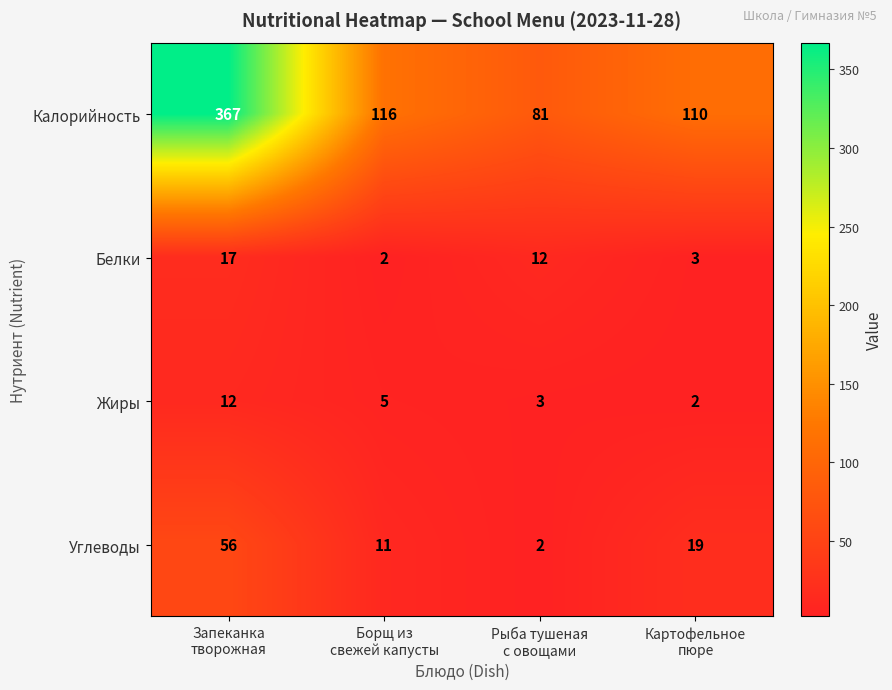

Rank the series by their maximum value, from highest to lowest.

Калорийность, Углеводы, Белки, Жиры